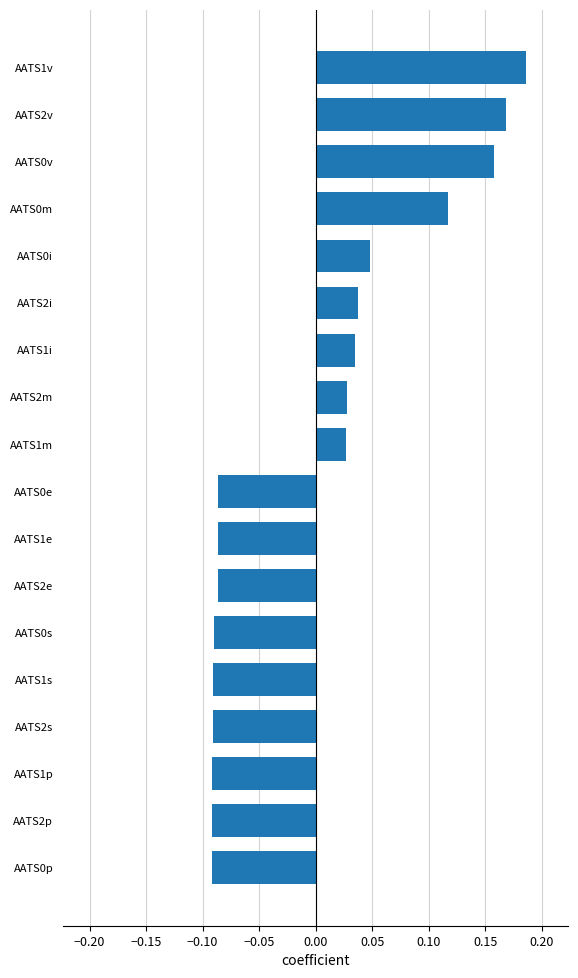

What is the difference between the second highest and second lowest values?

0.3